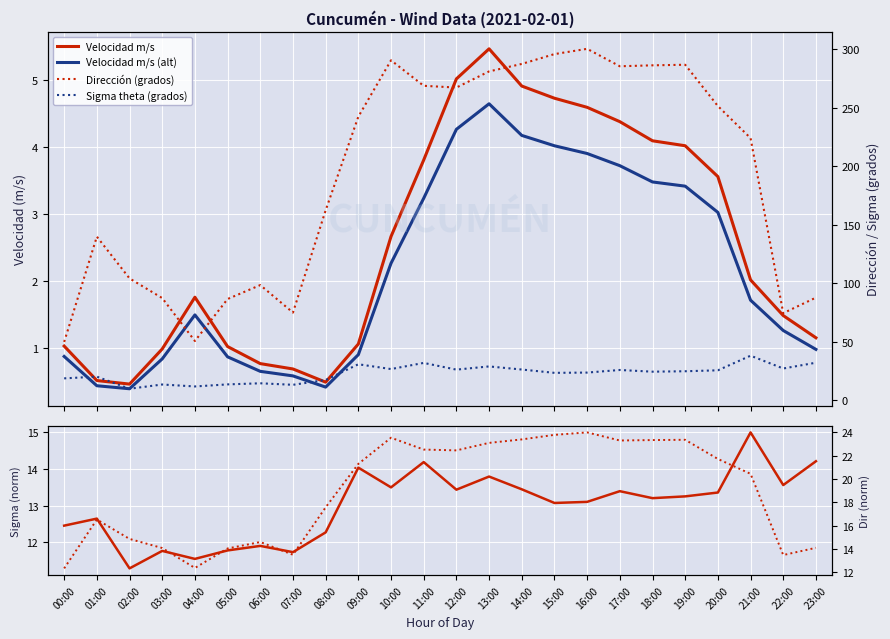

What is the lowest value of the Sigma theta (grados) series?

9.8